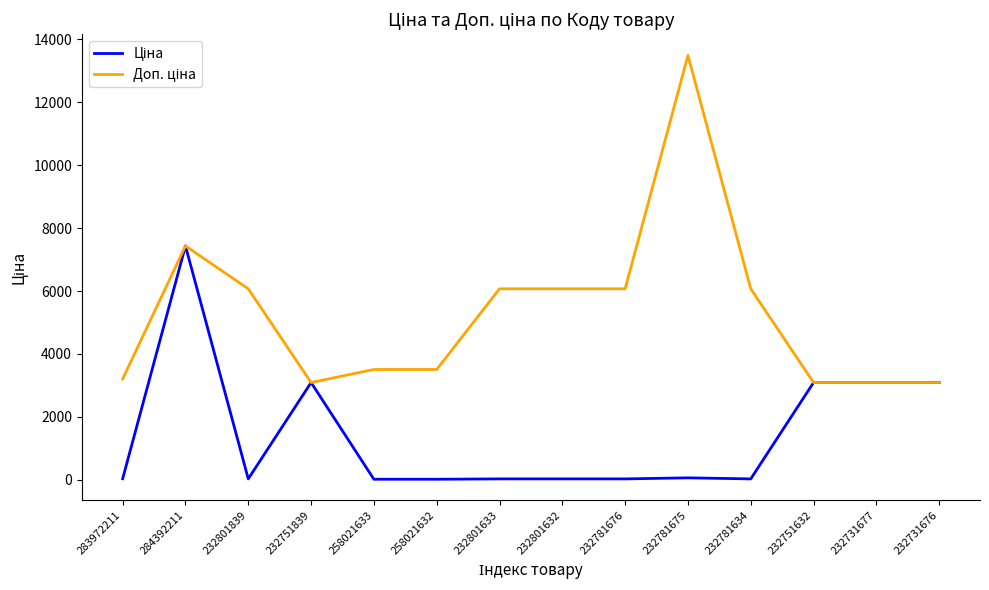

What is the total value across all series at 232751839?

6182.2